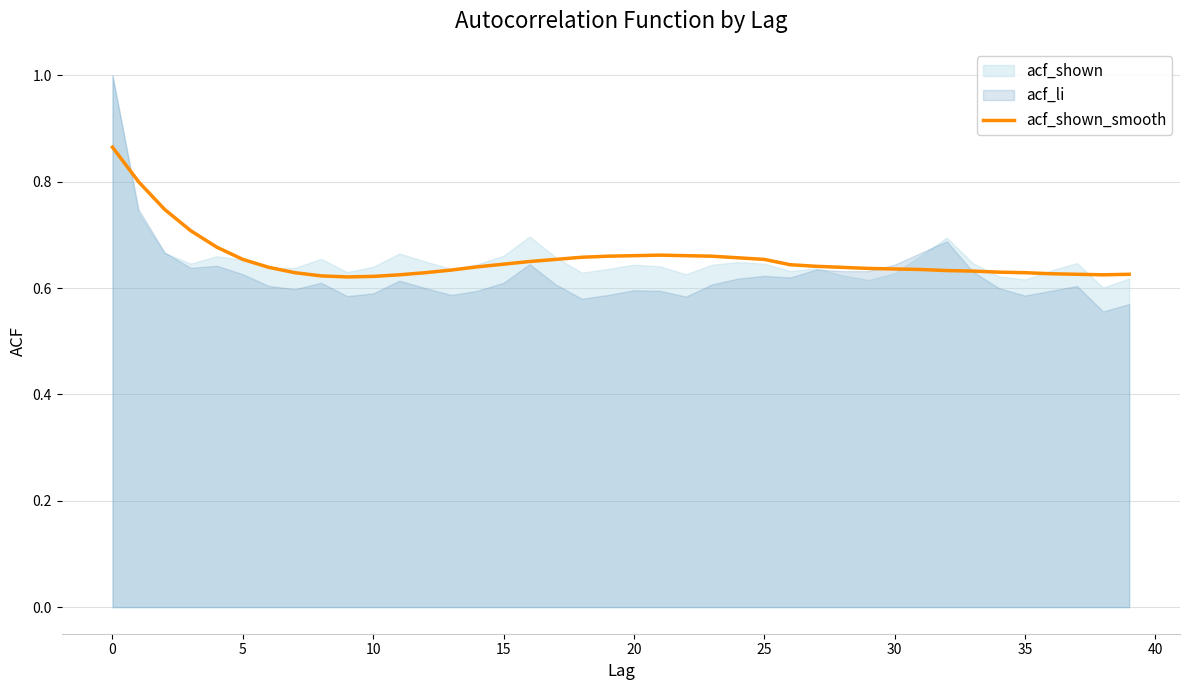

What is the label of the 15th point from the right?

25